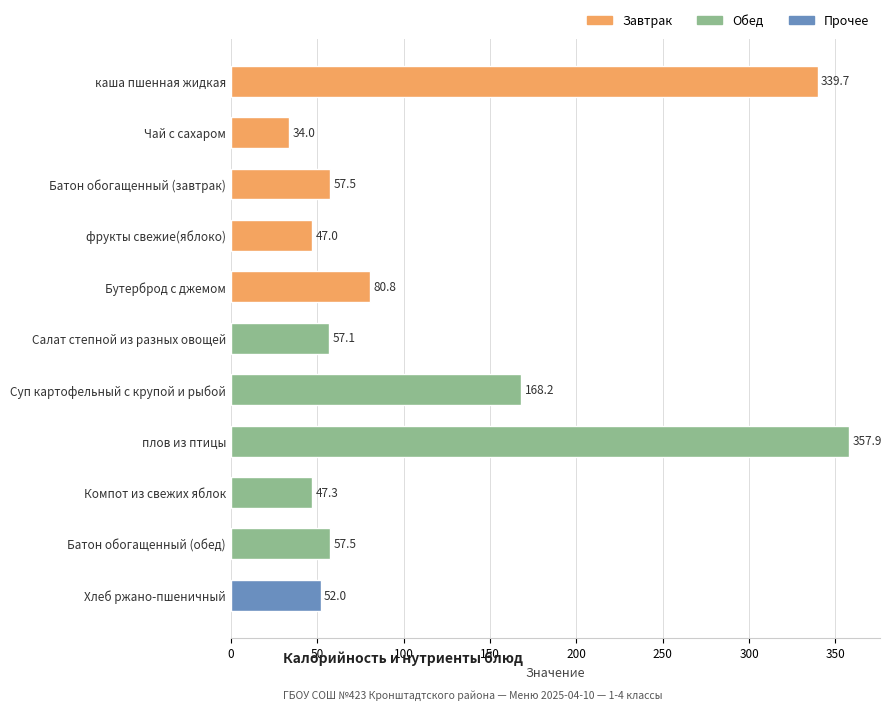

How many bars are there in total?

11